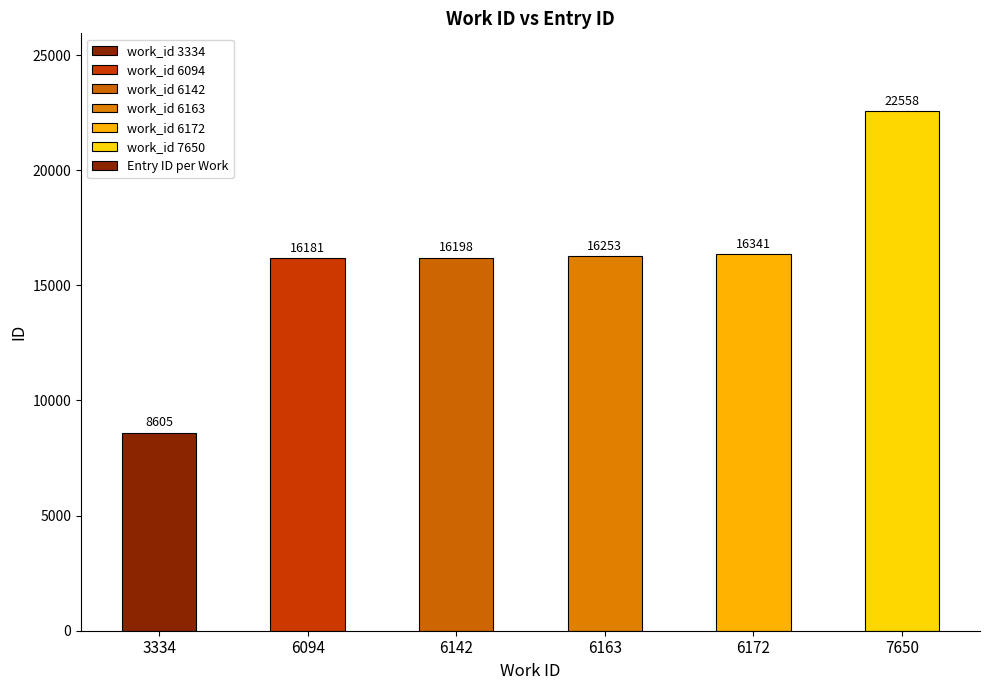

How many values are below 16253?

3